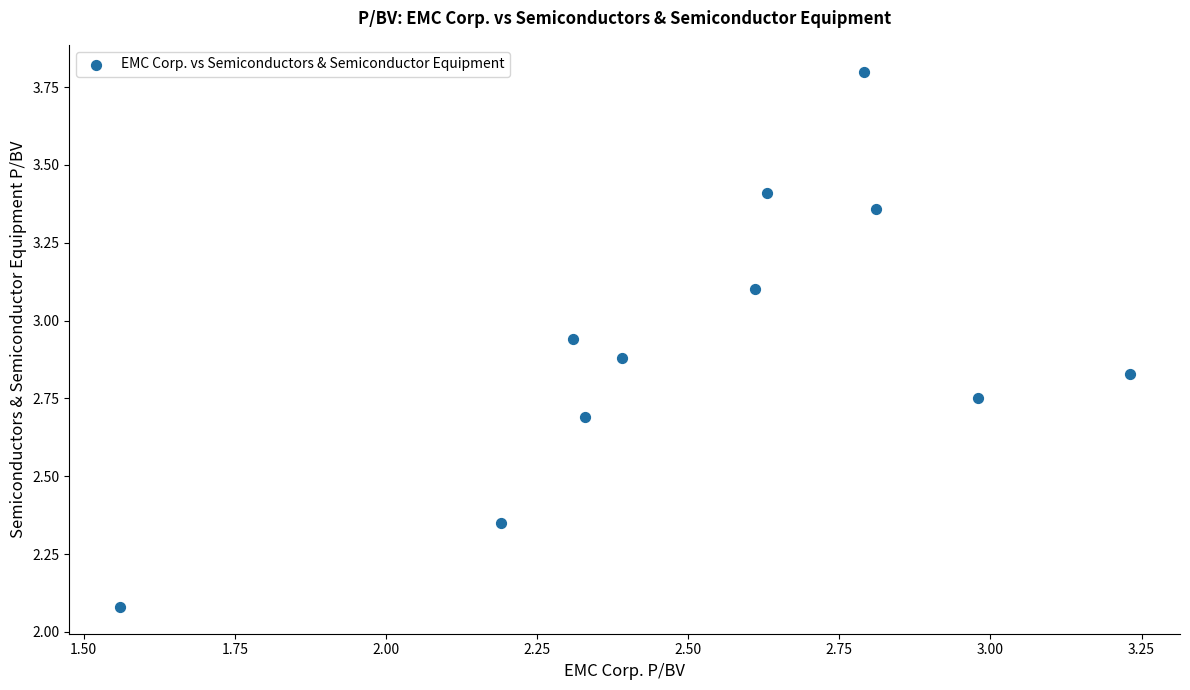

What is the average X value?

2.5